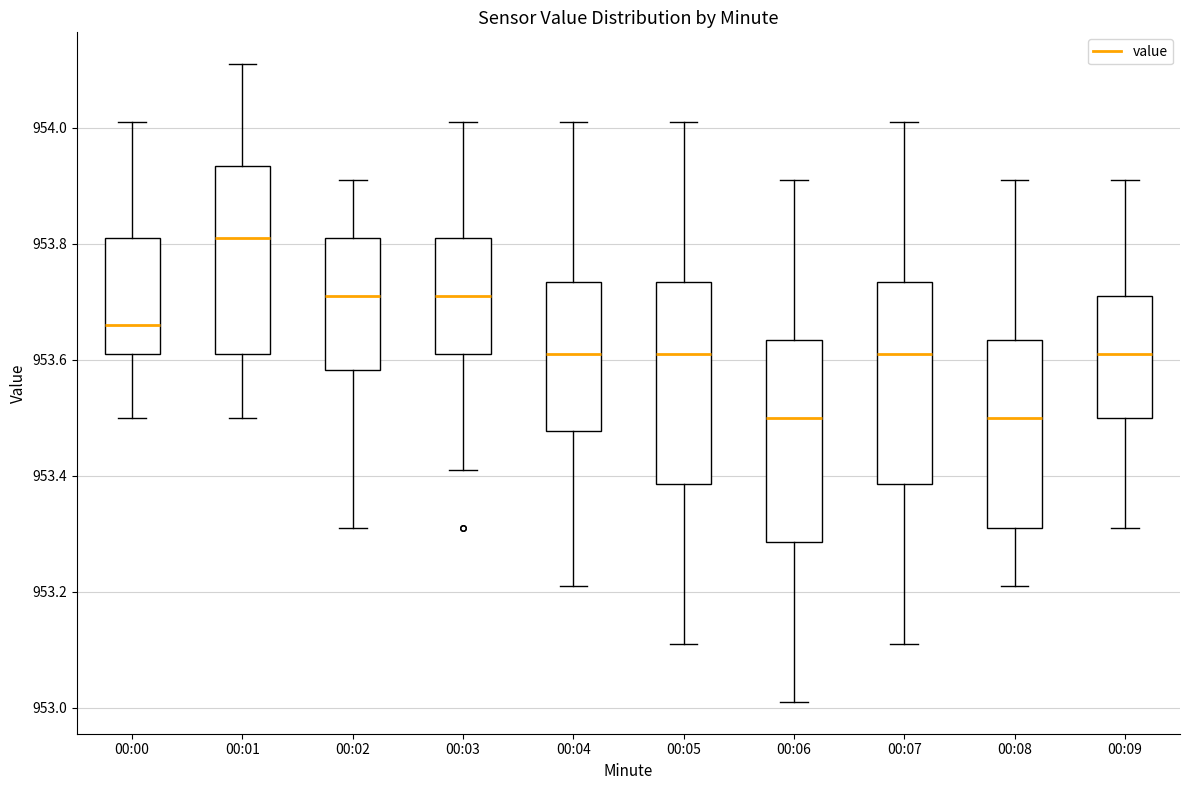

Reading left to right, transcribe this box plot: for each box, give where its median line is, the range the box spans, and where its two whiskers end, as read against the y-axis. The values are not printed on the chart, so give them approximately, as read against the axis.

00:00: median 953.66, box 953.62 to 953.82, whiskers 953.50 to 954.02
00:01: median 953.82, box 953.62 to 953.94, whiskers 953.50 to 954.12
00:02: median 953.72, box 953.58 to 953.82, whiskers 953.32 to 953.92
00:03: median 953.72, box 953.62 to 953.82, whiskers 953.42 to 954.02
00:04: median 953.62, box 953.48 to 953.74, whiskers 953.22 to 954.02
00:05: median 953.62, box 953.38 to 953.74, whiskers 953.12 to 954.02
00:06: median 953.50, box 953.28 to 953.64, whiskers 953.02 to 953.92
00:07: median 953.62, box 953.38 to 953.74, whiskers 953.12 to 954.02
00:08: median 953.50, box 953.32 to 953.64, whiskers 953.22 to 953.92
00:09: median 953.62, box 953.50 to 953.72, whiskers 953.32 to 953.92